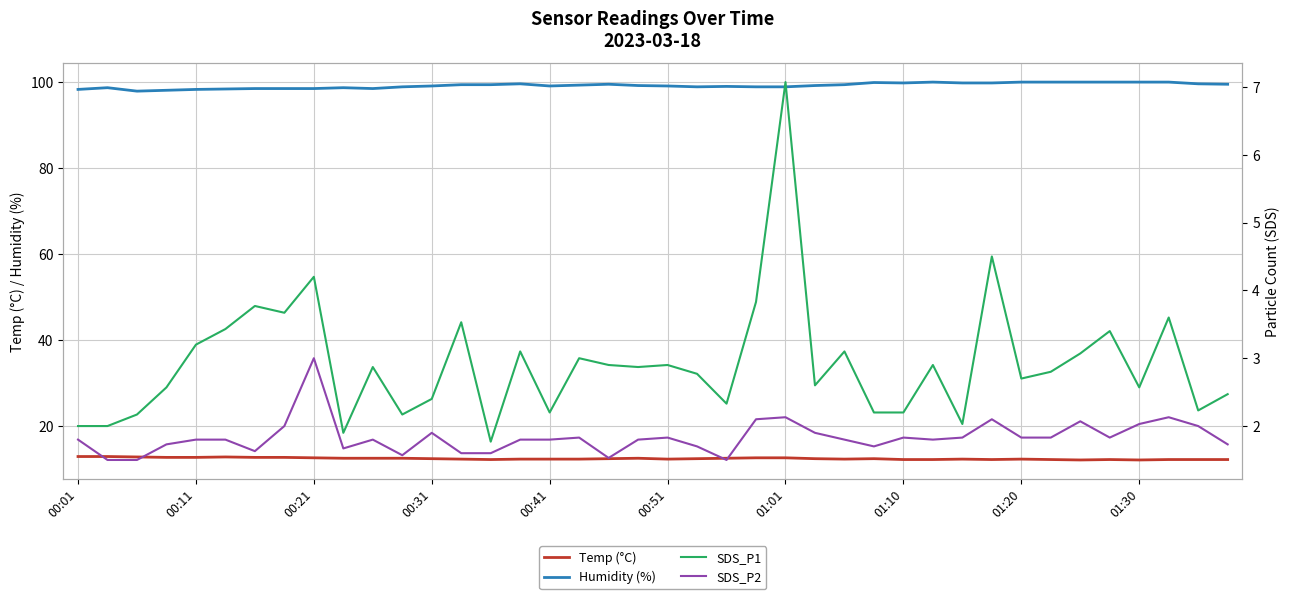

What is the lowest value of the Humidity (%) series?

97.8